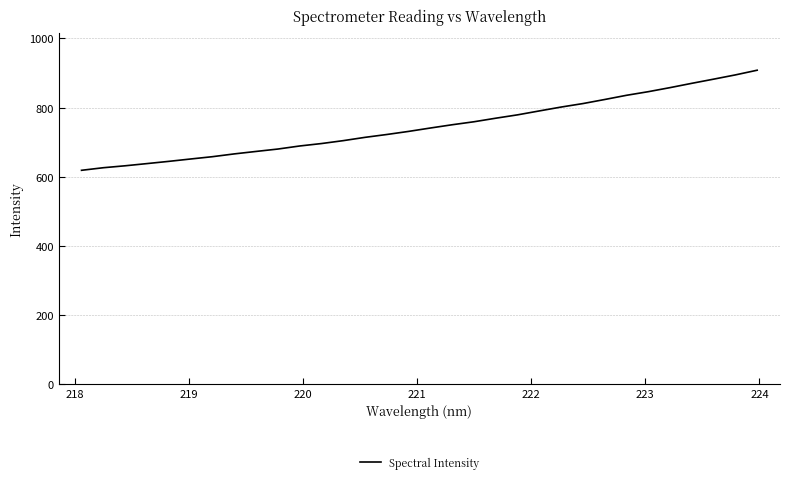

What is the difference between the maximum and minimum values?

289.6